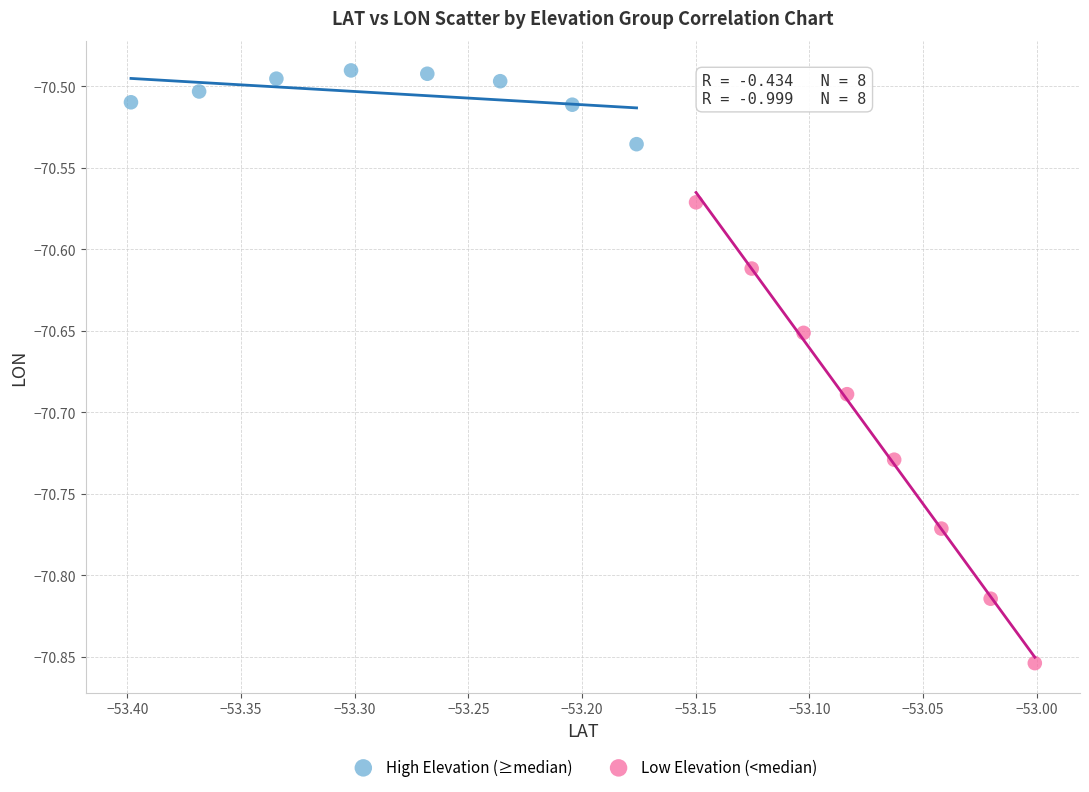

Which series contains the lowest Y value?

Low Elevation (<median)